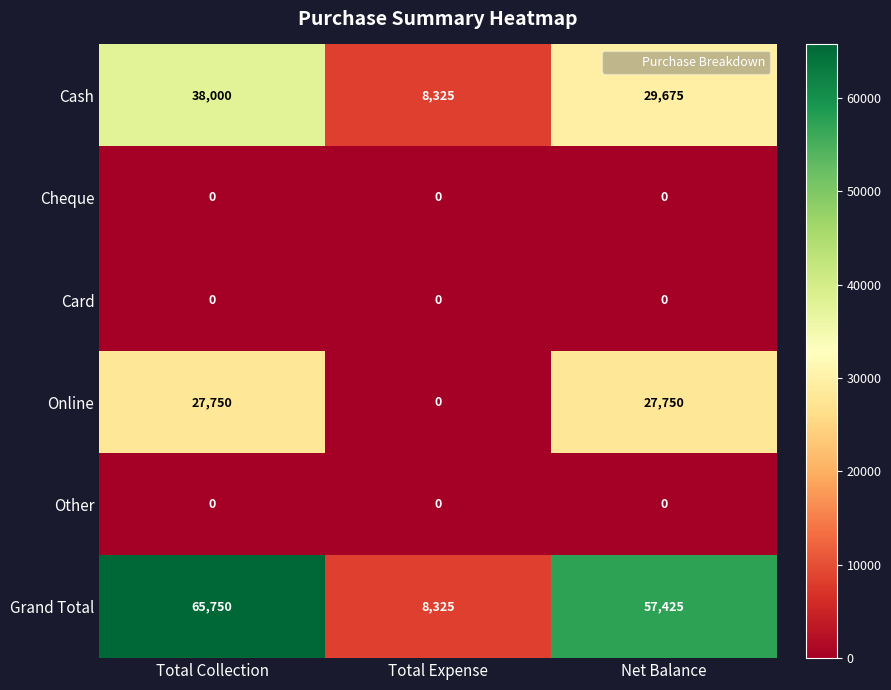

The Grand Total series shows 65750 at Total Collection. True or false?

True